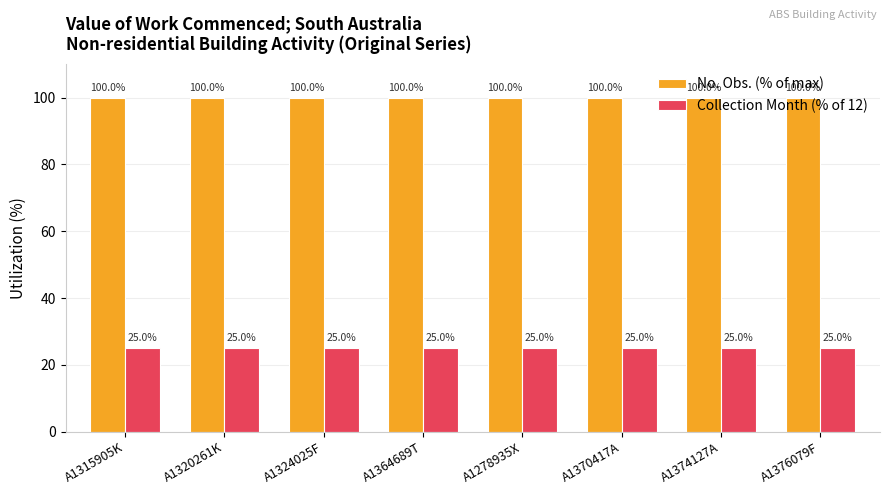

What is the minimum value for No. Obs. (% of max)?

100